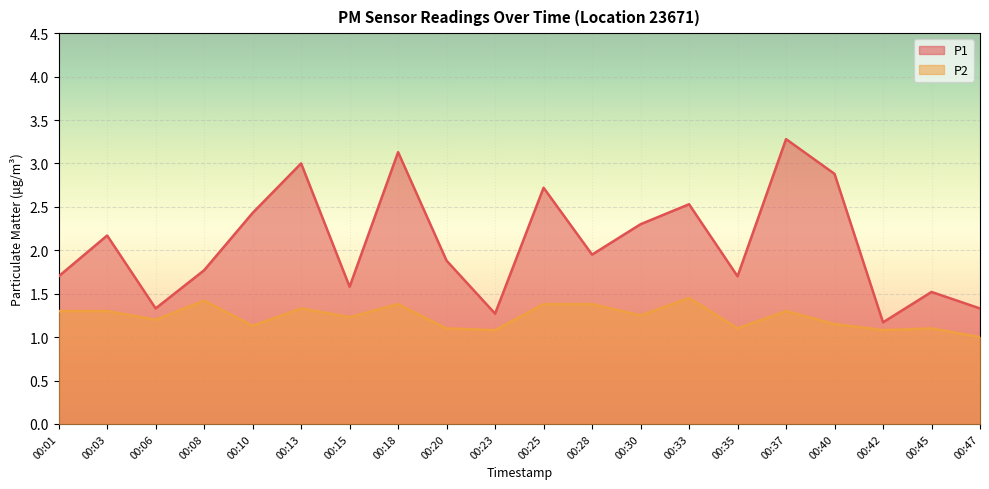

Is it true that P1 equals 2.3 at 00:06?

False